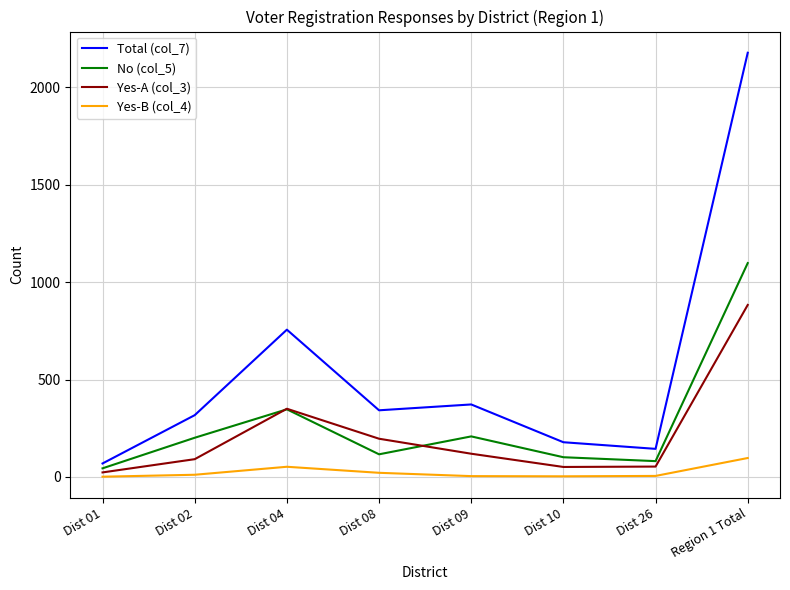

Which category has the lowest value in the Total (col_7) series?

Dist 01